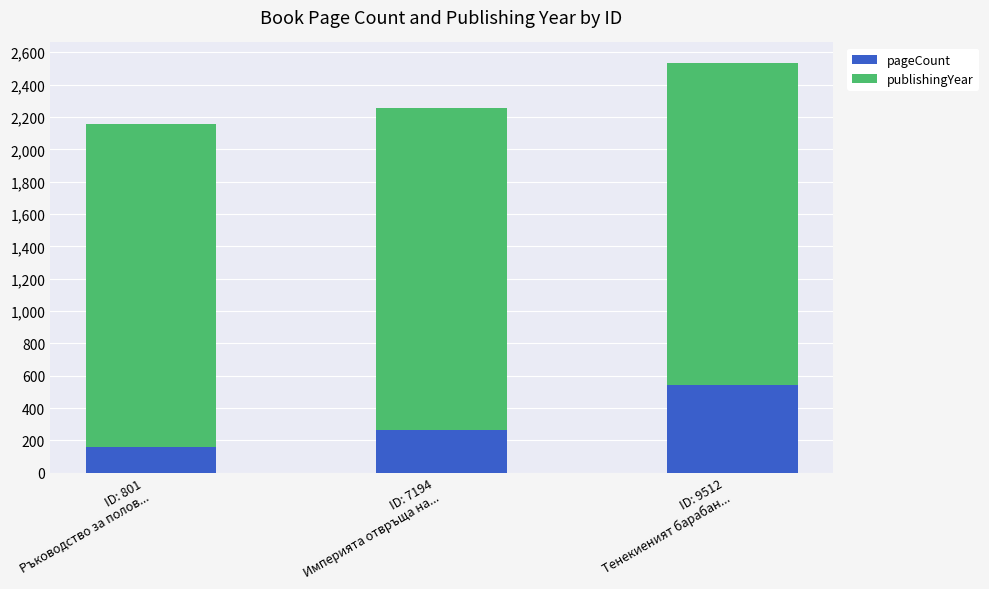

What is the lowest value of the pageCount series?

160